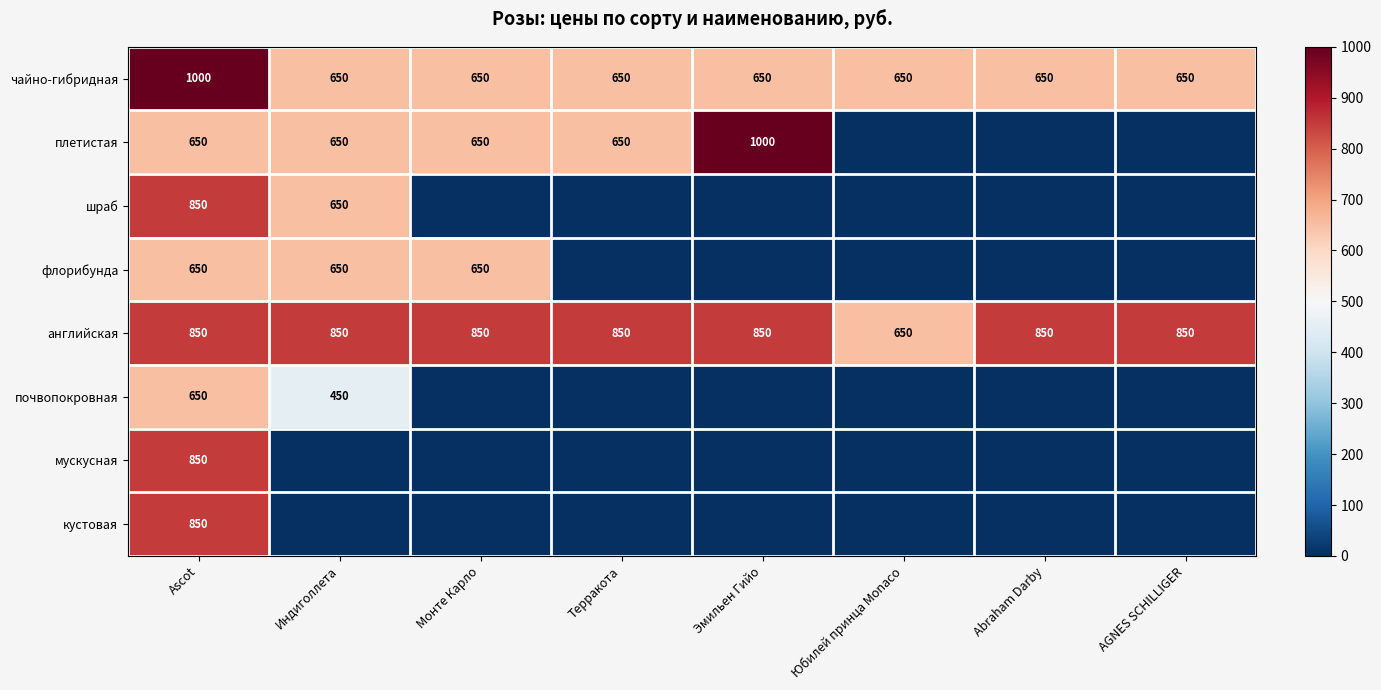

At how many categories does at least one series exceed 0?

8